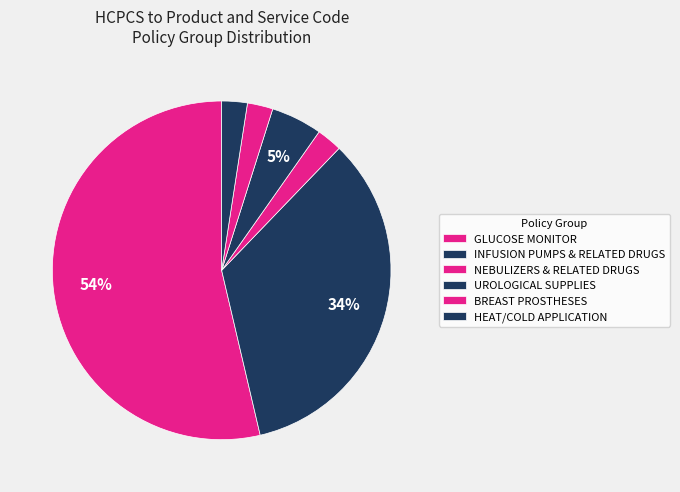

How many slices are in this pie chart?

6